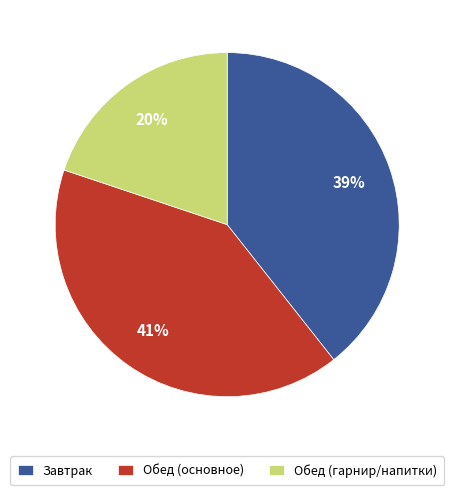

Which slice is the largest?

Обед (основное)